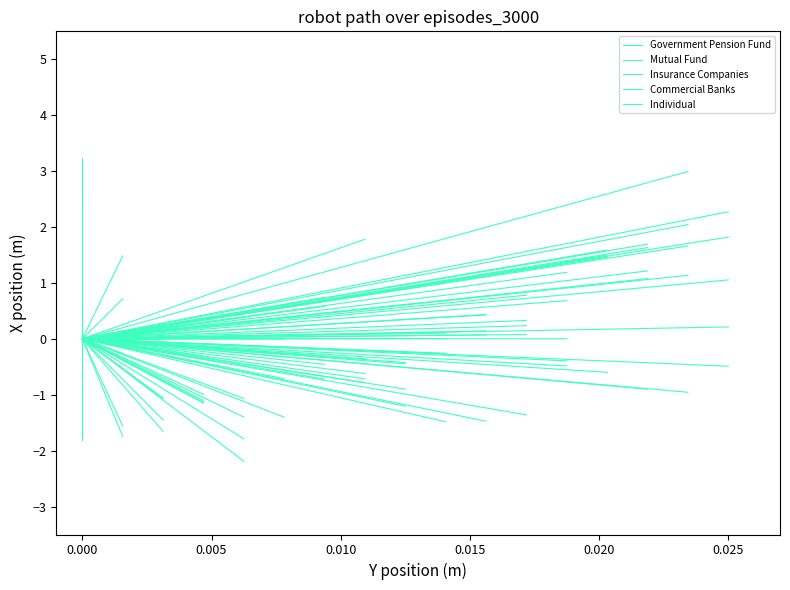

How many lines are shown in the chart?

5